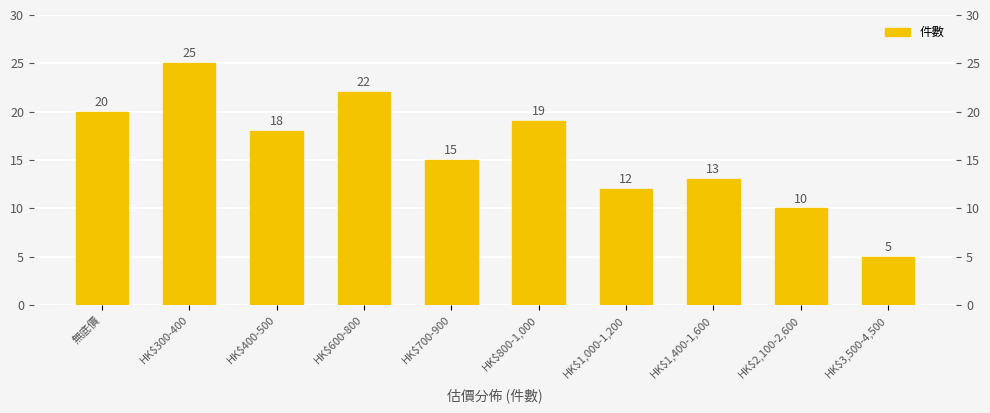

What value does the data have at HK$700-900, to the nearest 5?

15